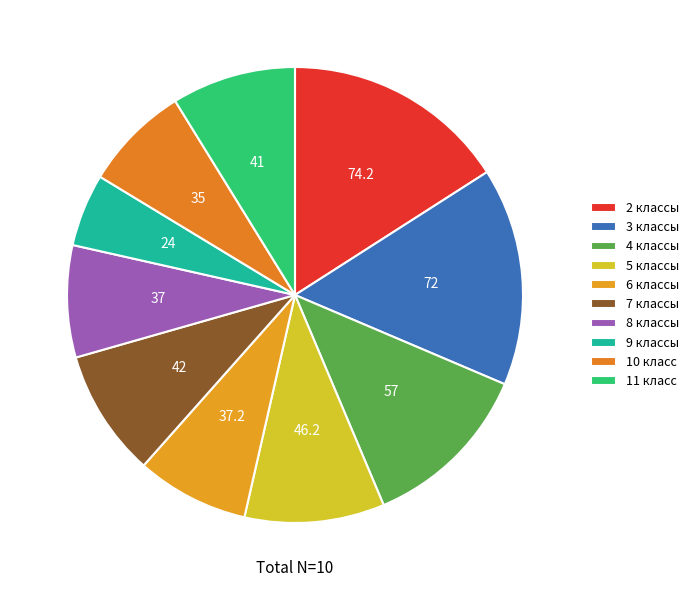

Is it true that 5 классы is 10% of the pie?

True